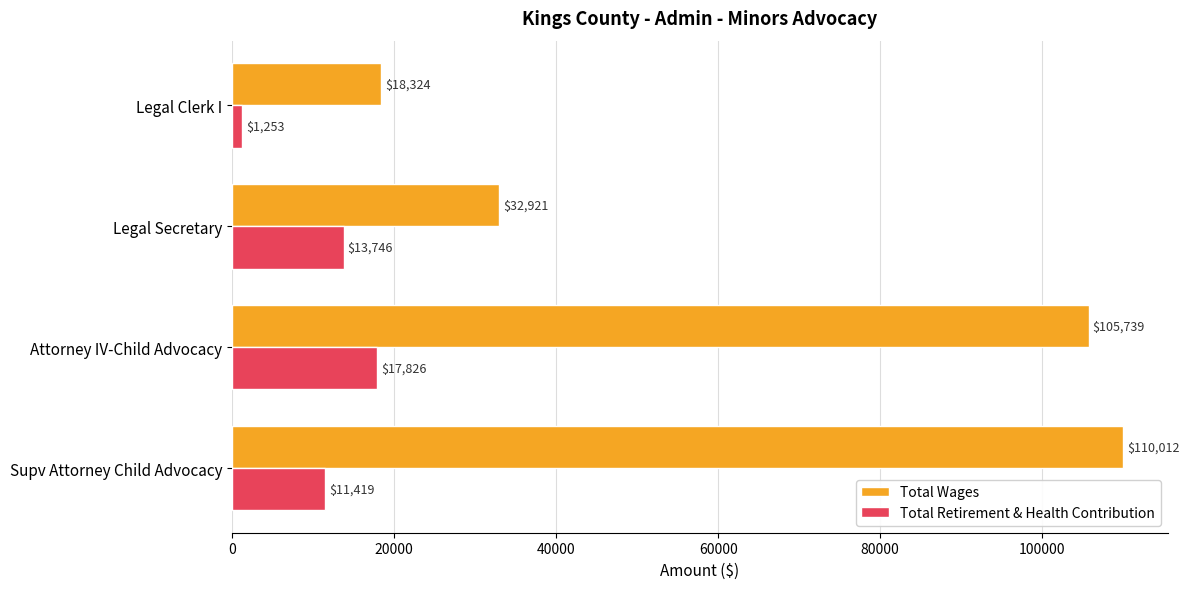

The Total Retirement & Health Contribution series shows 16042 at Supv Attorney Child Advocacy. True or false?

False